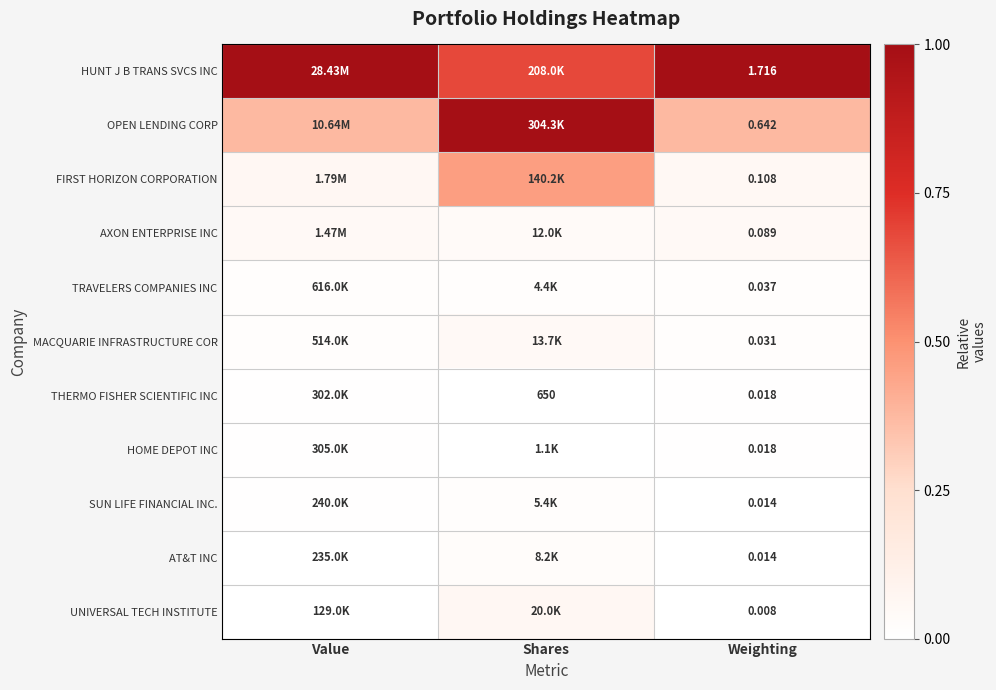

Is the value of TRAVELERS COMPANIES INC at Weighting greater than the value of THERMO FISHER SCIENTIFIC INC at Weighting?

Yes